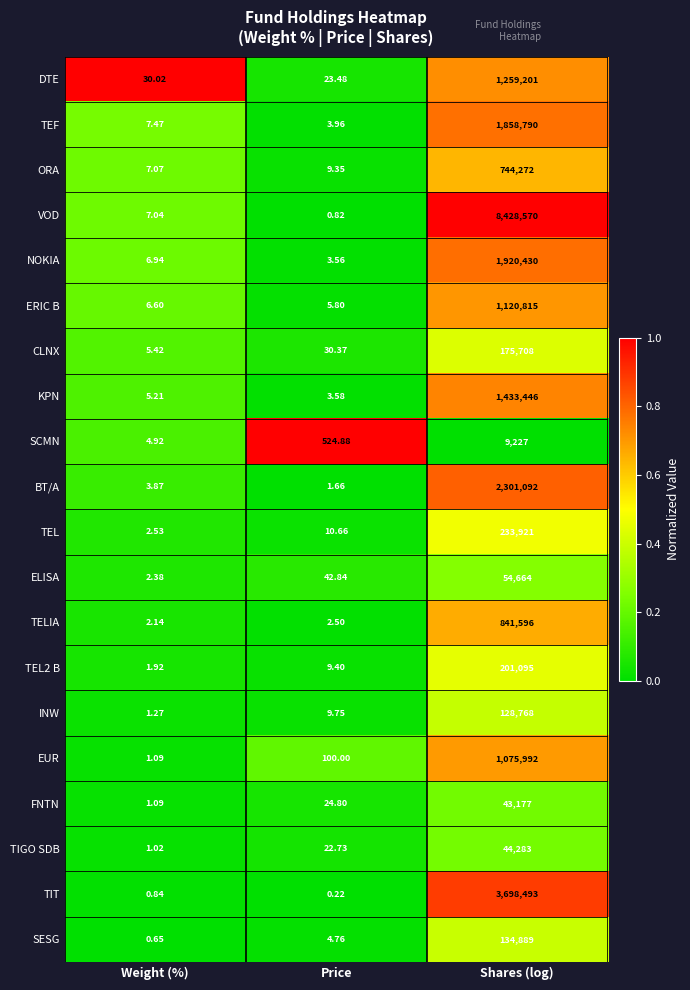

Which label corresponds to the largest value in the chart?

Shares (log)